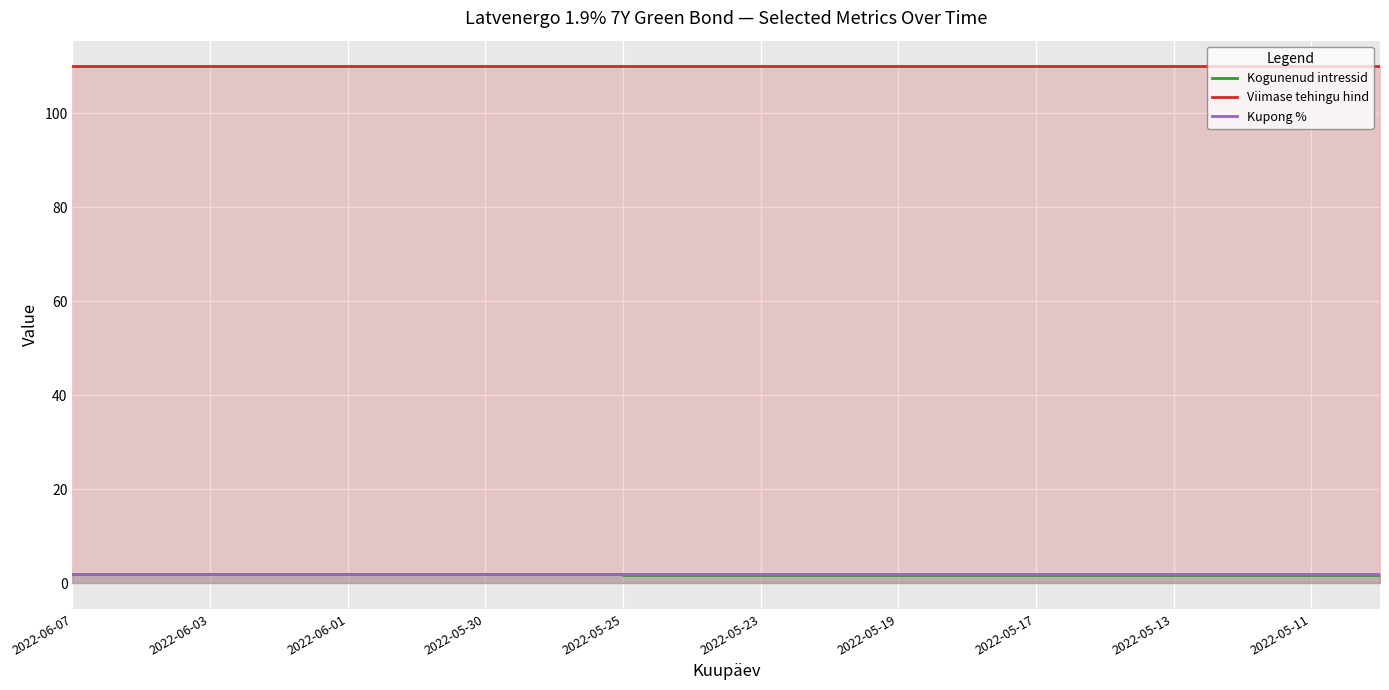

True or false: Kupong % has a value of 1.9 at 2022-06-01.

True